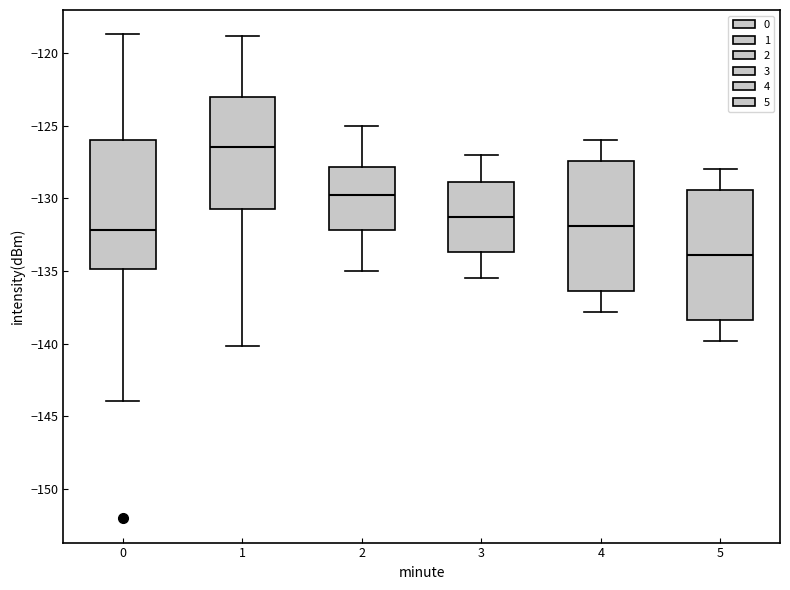

Reading left to right, transcribe this box plot: for each box, give where its median line is, the range the box spans, and where its two whiskers end, as read against the y-axis. The values are not printed on the chart, so give them approximately, as read against the axis.

0: median -132.0, box -135.0 to -126.0, whiskers -144.0 to -118.5
1: median -126.5, box -130.5 to -123.0, whiskers -140.0 to -119.0
2: median -129.5, box -132.0 to -128.0, whiskers -135.0 to -125.0
3: median -131.0, box -133.5 to -129.0, whiskers -135.5 to -127.0
4: median -132.0, box -136.5 to -127.5, whiskers -138.0 to -126.0
5: median -134.0, box -138.5 to -129.5, whiskers -140.0 to -128.0